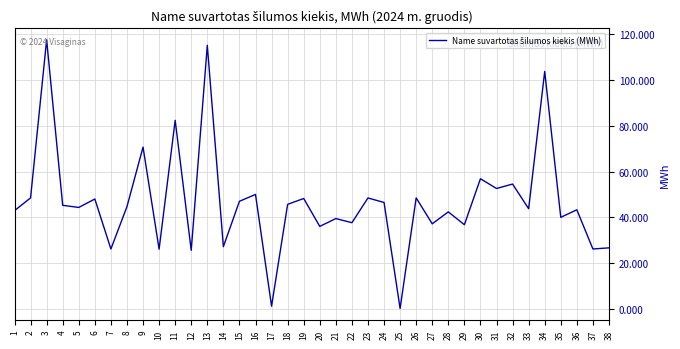

Is it true that the value at 22 is 58.5?

False